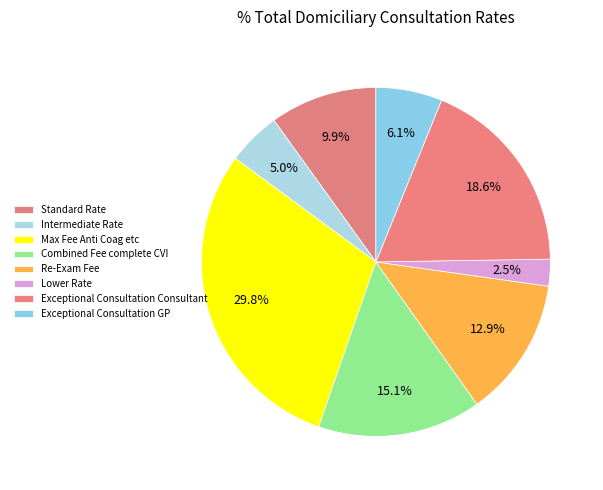

Does Re-Exam Fee represent more than half of the total?

No